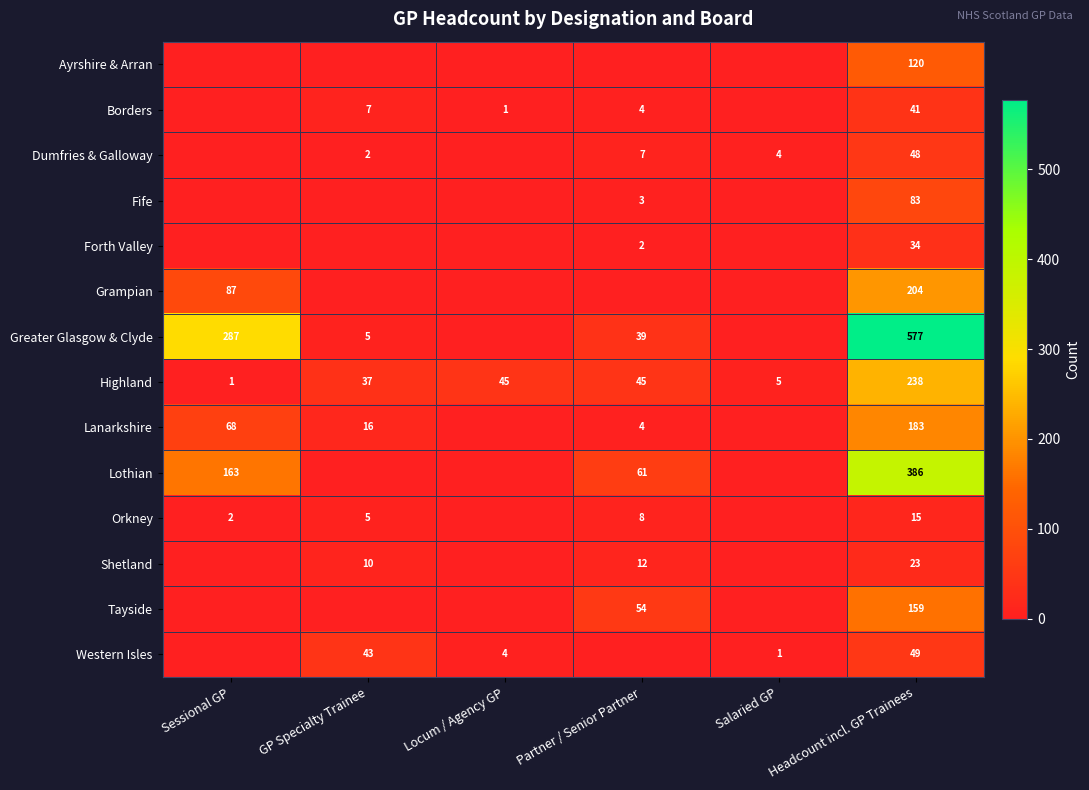

Which label corresponds to the smallest value in the chart?

Sessional GP